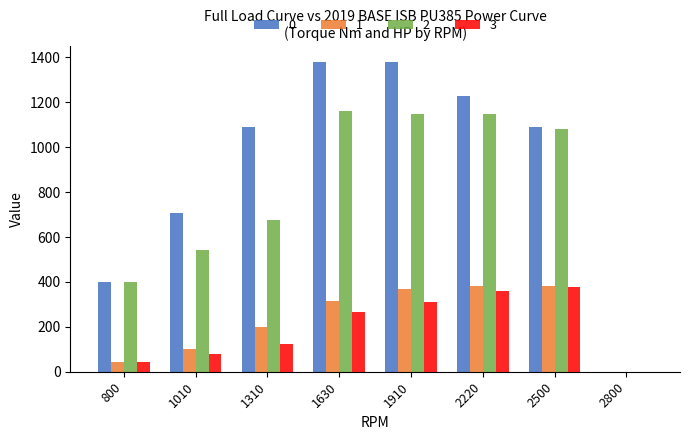

What is the highest value of the 3 series?

379.4